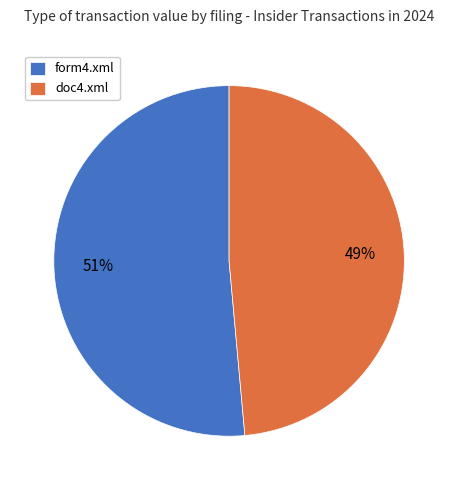

The form4.xml slice represents 66% of the pie. True or false?

False